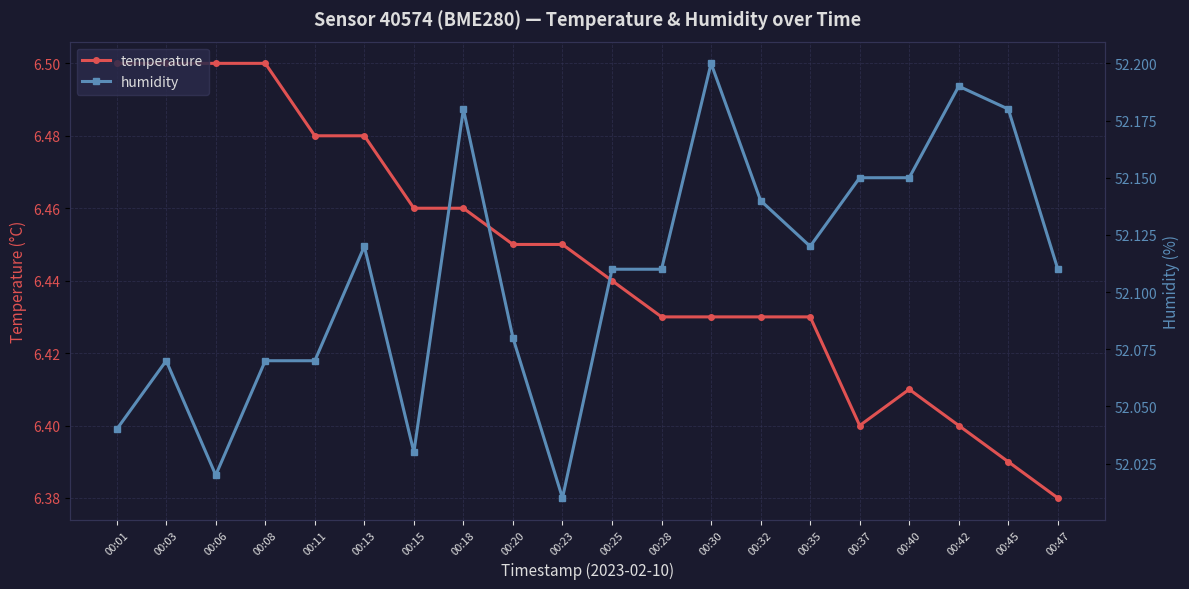

What is the difference between the humidity values at 00:37 and 00:06?

0.1